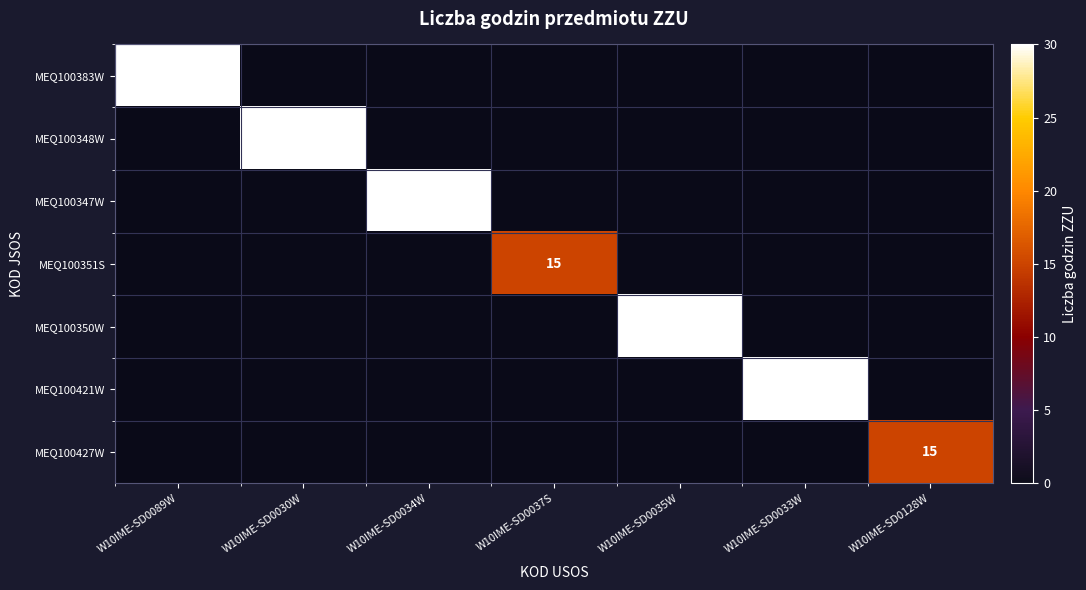

Which has a higher value, W10IME-SD0128W or W10IME-SD0034W?

W10IME-SD0034W